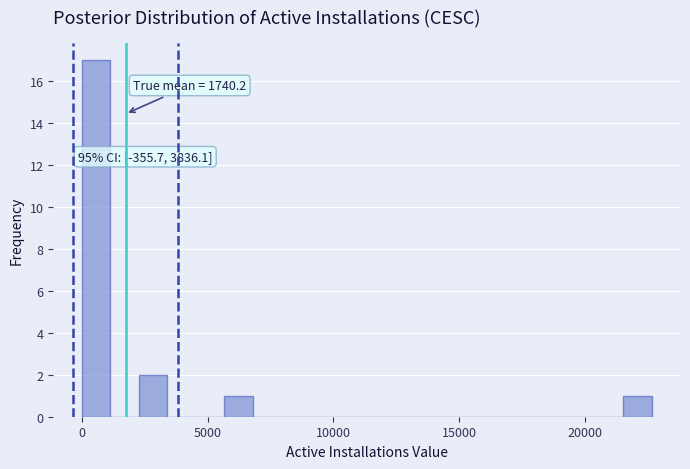

Around what value on the x-axis is the tallest bar? Give the approximate position of its centre, as read against the axis.

500